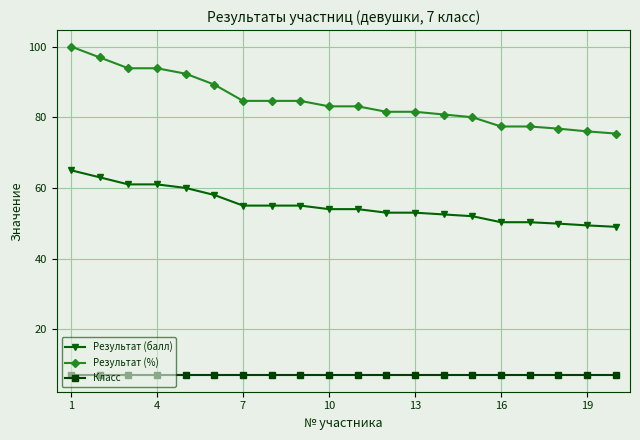

What is the value of the Класс point at the 16th from the left?

7.0